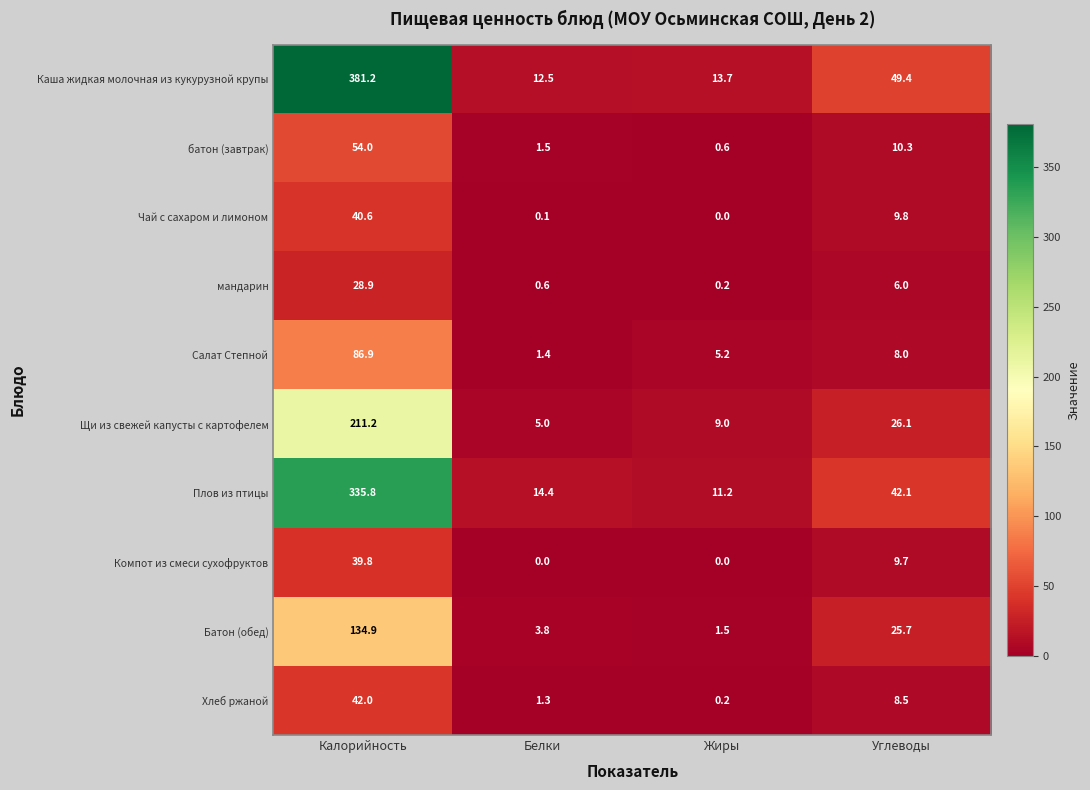

The Батон (обед) series shows 0.6 at Жиры. True or false?

False